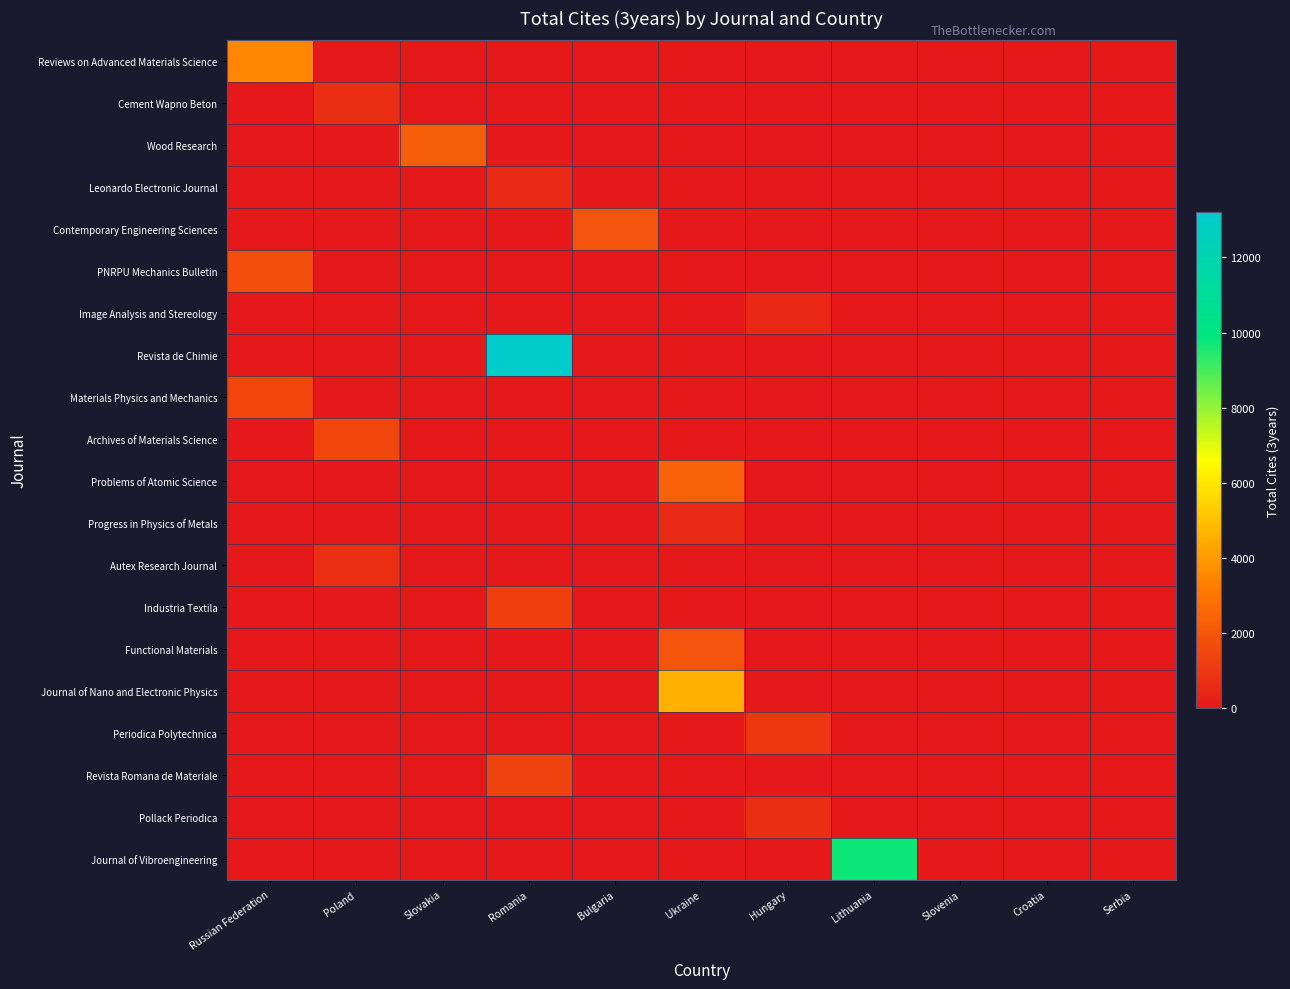

What is the difference between the maximum and second lowest values in the Periodica Polytechnica series?

1015